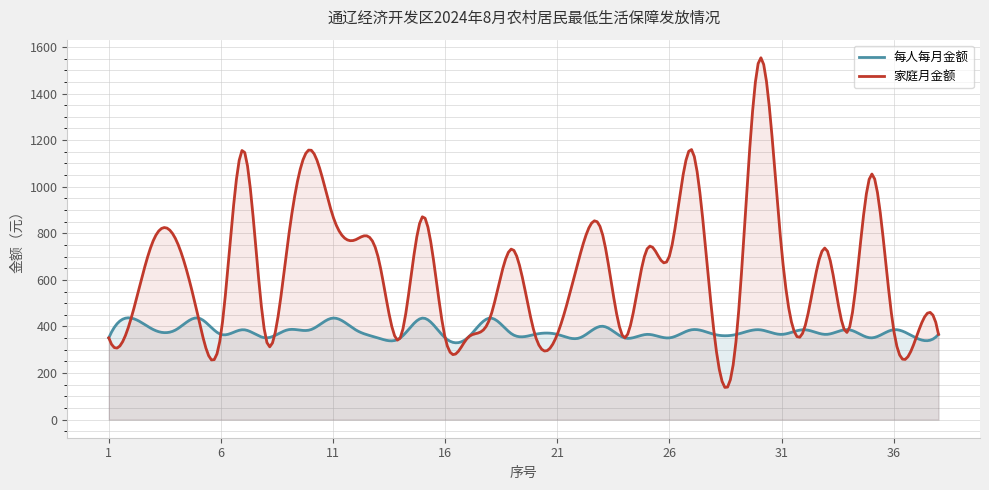

The 每人每月金额 series shows 93 at 17. True or false?

False